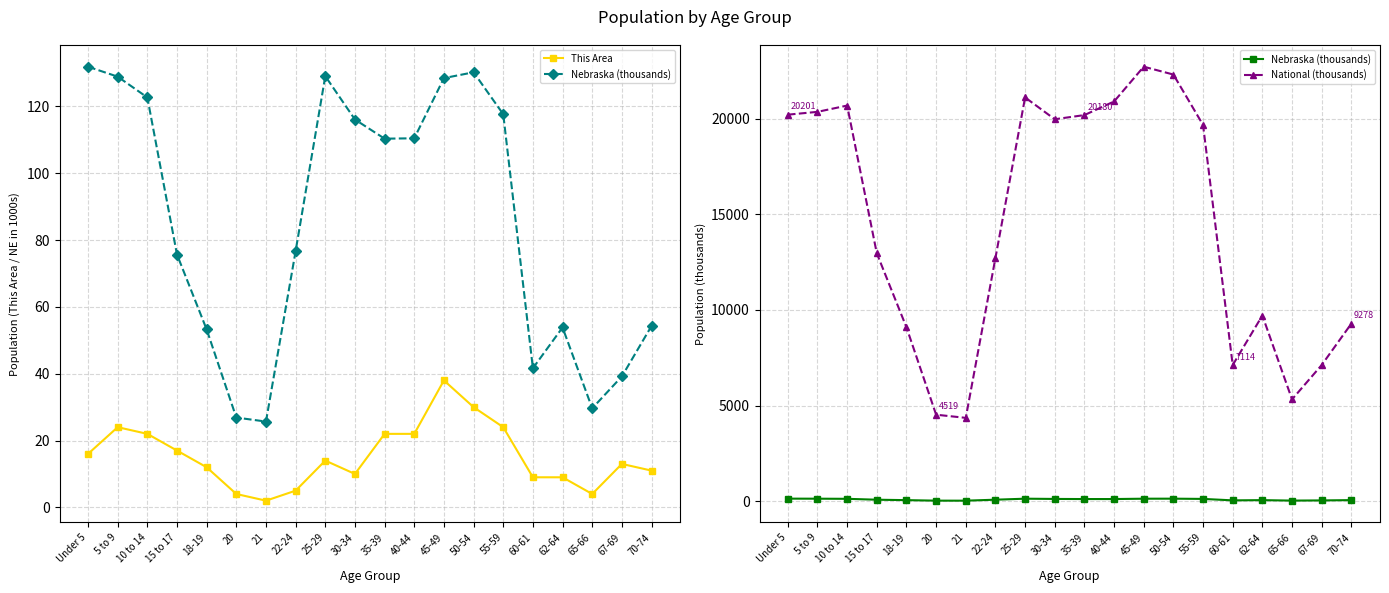

Which category has the lowest value across all series?

21